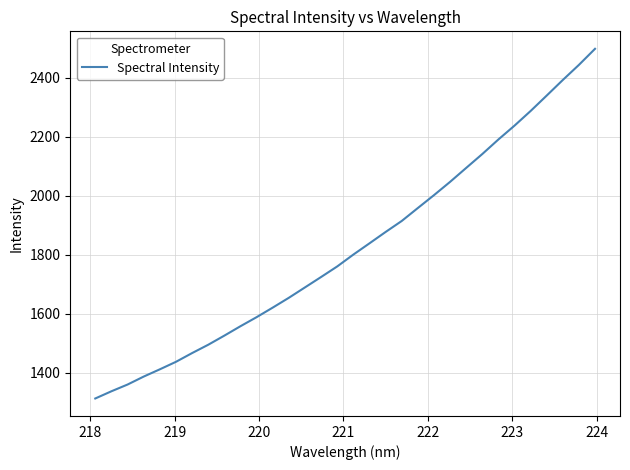

What is the difference between the maximum and minimum values?

1186.2